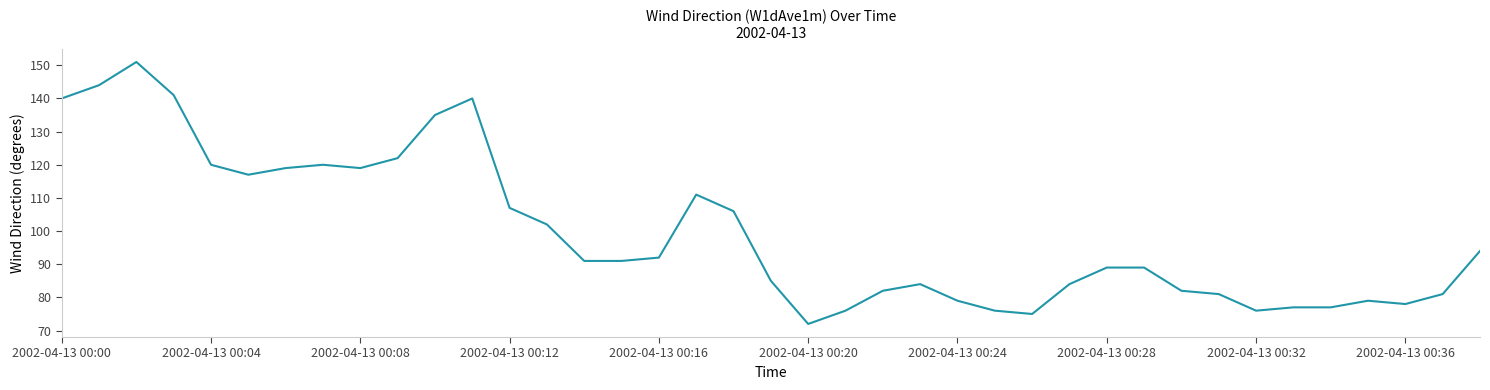

What is the smallest value displayed?

72